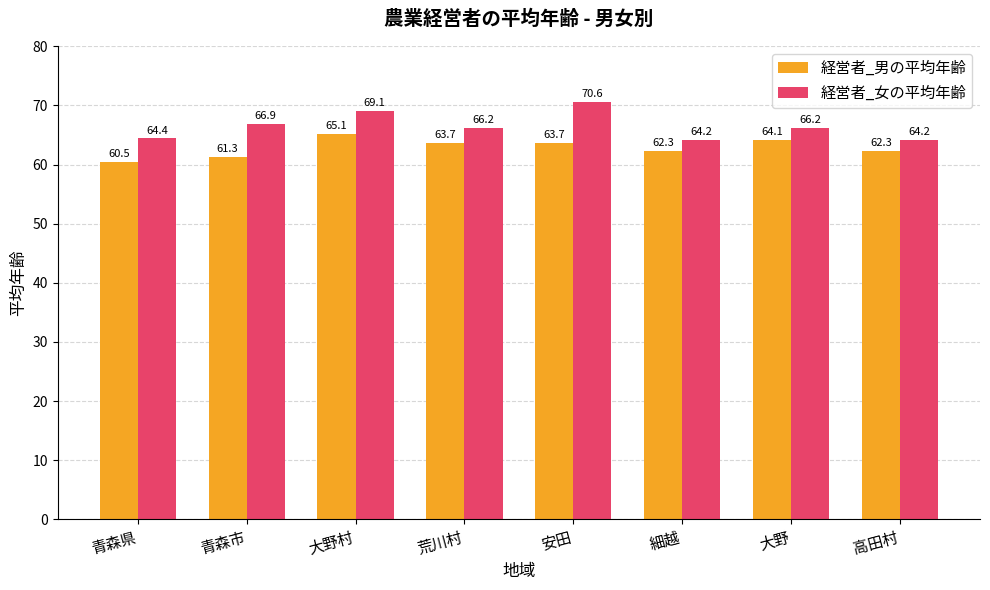

What is the value of the 経営者_女の平均年齢 bar at the 7th from the left?

66.2